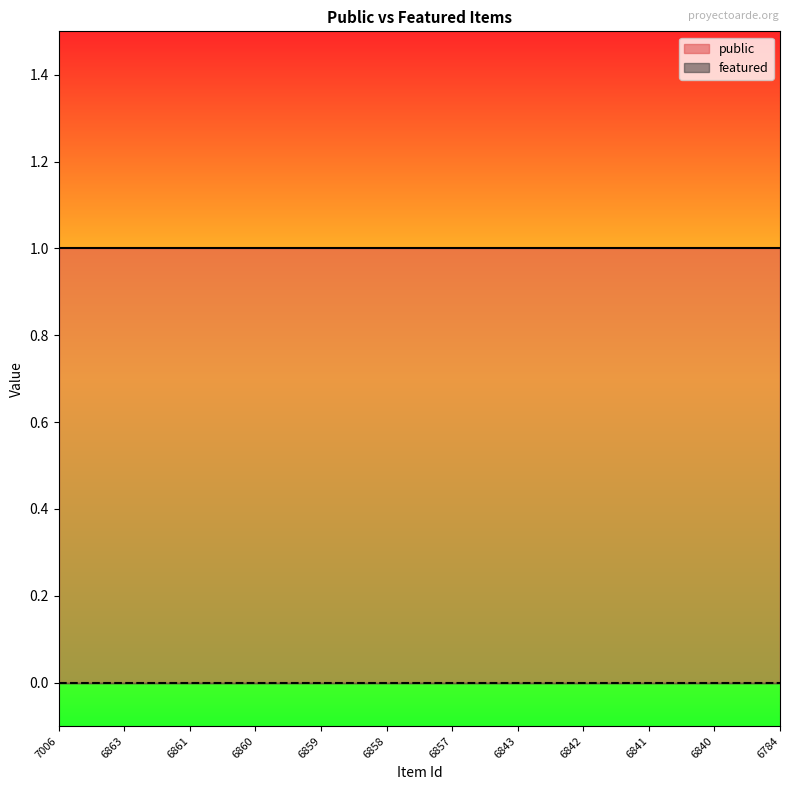

Reading left to right, transcribe all the data shown in this chart.

public: 1	1	1	1	1	1	1	1	1	1	1	1
featured: 0	0	0	0	0	0	0	0	0	0	0	0